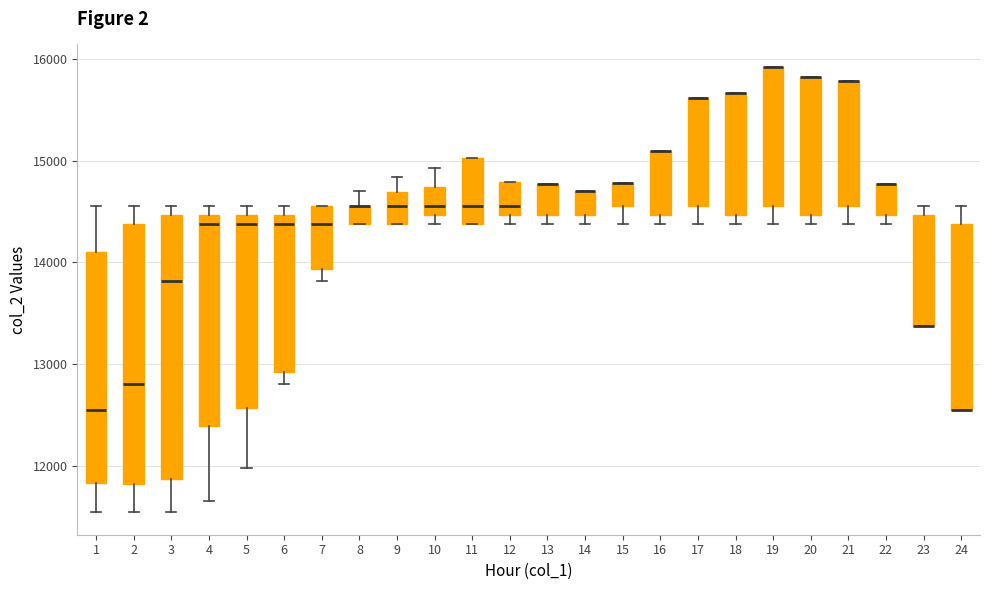

Reading left to right, read every box against the y-axis: the position of its median line, the range the box covers, and the ends of its whiskers. The values are not printed on the chart, so give them approximately, as read against the axis.

1: median 12600, box 11800 to 14100, whiskers 11500 to 14600
2: median 12800, box 11800 to 14400, whiskers 11500 to 14600
3: median 13800, box 11900 to 14500, whiskers 11500 to 14600
4: median 14400, box 12400 to 14500, whiskers 11700 to 14600
5: median 14400, box 12600 to 14500, whiskers 12000 to 14600
6: median 14400, box 12900 to 14500, whiskers 12800 to 14600
7: median 14400, box 13900 to 14600, whiskers 13800 to 14600
8: median 14600 (drawn on the box's upper edge), box 14400 to 14600, whiskers 14400 to 14700
9: median 14600, box 14400 to 14700, whiskers 14400 to 14800
10: median 14600, box 14500 to 14700, whiskers 14400 to 14900
11: median 14600, box 14400 to 15000, whiskers 14400 to 15000
12: median 14600, box 14500 to 14800, whiskers 14400 to 14800
13: median 14800 (drawn on the box's upper edge), box 14500 to 14800, whiskers 14400 to 14800
14: median 14700 (drawn on the box's upper edge), box 14500 to 14700, whiskers 14400 to 14700
15: median 14800 (drawn on the box's upper edge), box 14600 to 14800, whiskers 14400 to 14800
16: median 15100 (drawn on the box's upper edge), box 14500 to 15100, whiskers 14400 to 15100
17: median 15600 (drawn on the box's upper edge), box 14600 to 15600, whiskers 14400 to 15600
18: median 15700 (drawn on the box's upper edge), box 14500 to 15700, whiskers 14400 to 15700
19: median 15900 (drawn on the box's upper edge), box 14600 to 15900, whiskers 14400 to 15900
20: median 15800 (drawn on the box's upper edge), box 14500 to 15800, whiskers 14400 to 15800
21: median 15800 (drawn on the box's upper edge), box 14600 to 15800, whiskers 14400 to 15800
22: median 14800 (drawn on the box's upper edge), box 14500 to 14800, whiskers 14400 to 14800
23: median 13400 (drawn on the box's lower edge), box 13400 to 14500, whiskers 13400 to 14600
24: median 12500 (drawn on the box's lower edge), box 12500 to 14400, whiskers 12500 to 14600